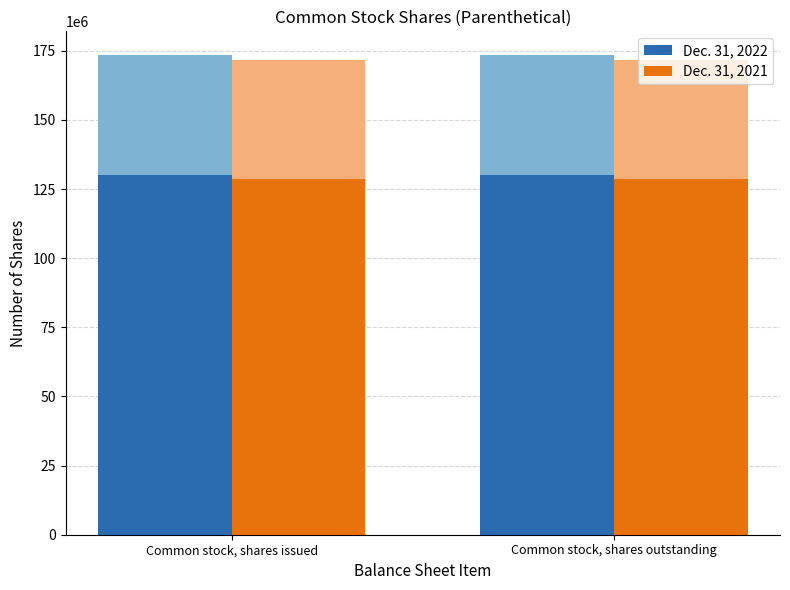

Is the value of Dec. 31, 2021 at Common stock, shares issued greater than the value of Dec. 31, 2022 at Common stock, shares issued?

No